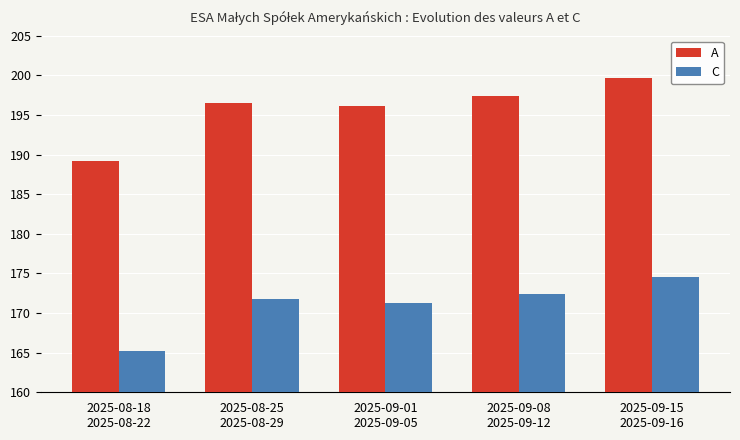

What is the spread (max minus min) of values at 2025-09-01
2025-09-05?

24.8